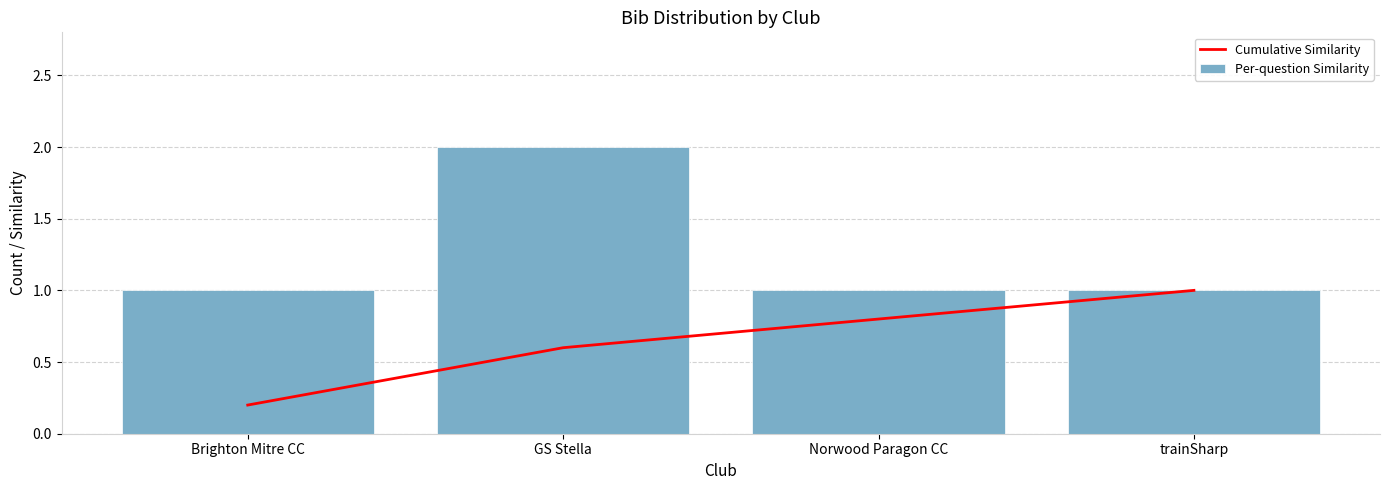

At which label is Cumulative Similarity closest to 0?

Brighton Mitre CC